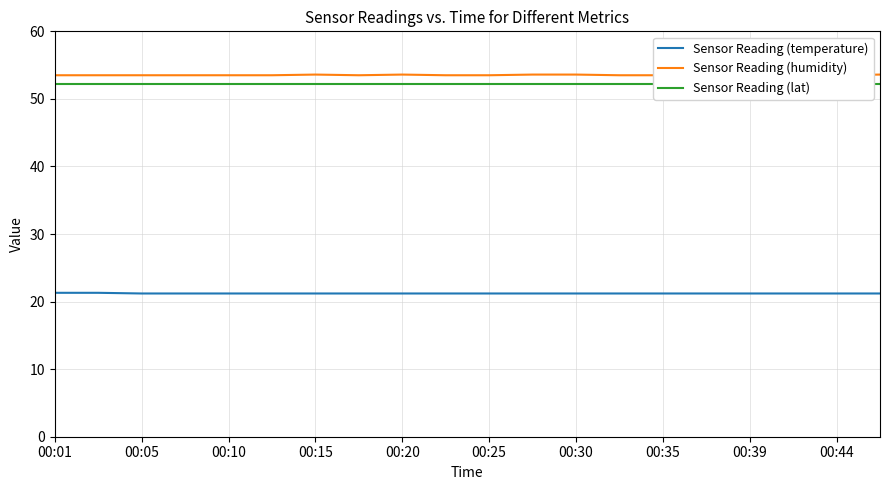

True or false: Sensor Reading (temperature) has a value of 5.7 at 00:15.

False